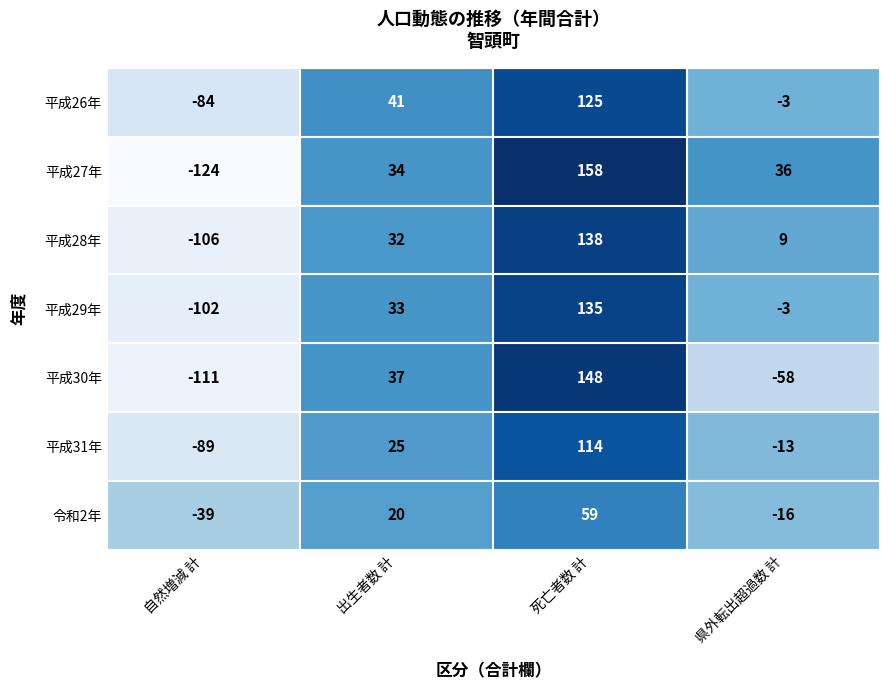

Rank the series at 出生者数 計 from highest to lowest value.

平成26年, 平成30年, 平成27年, 平成29年, 平成28年, 平成31年, 令和2年